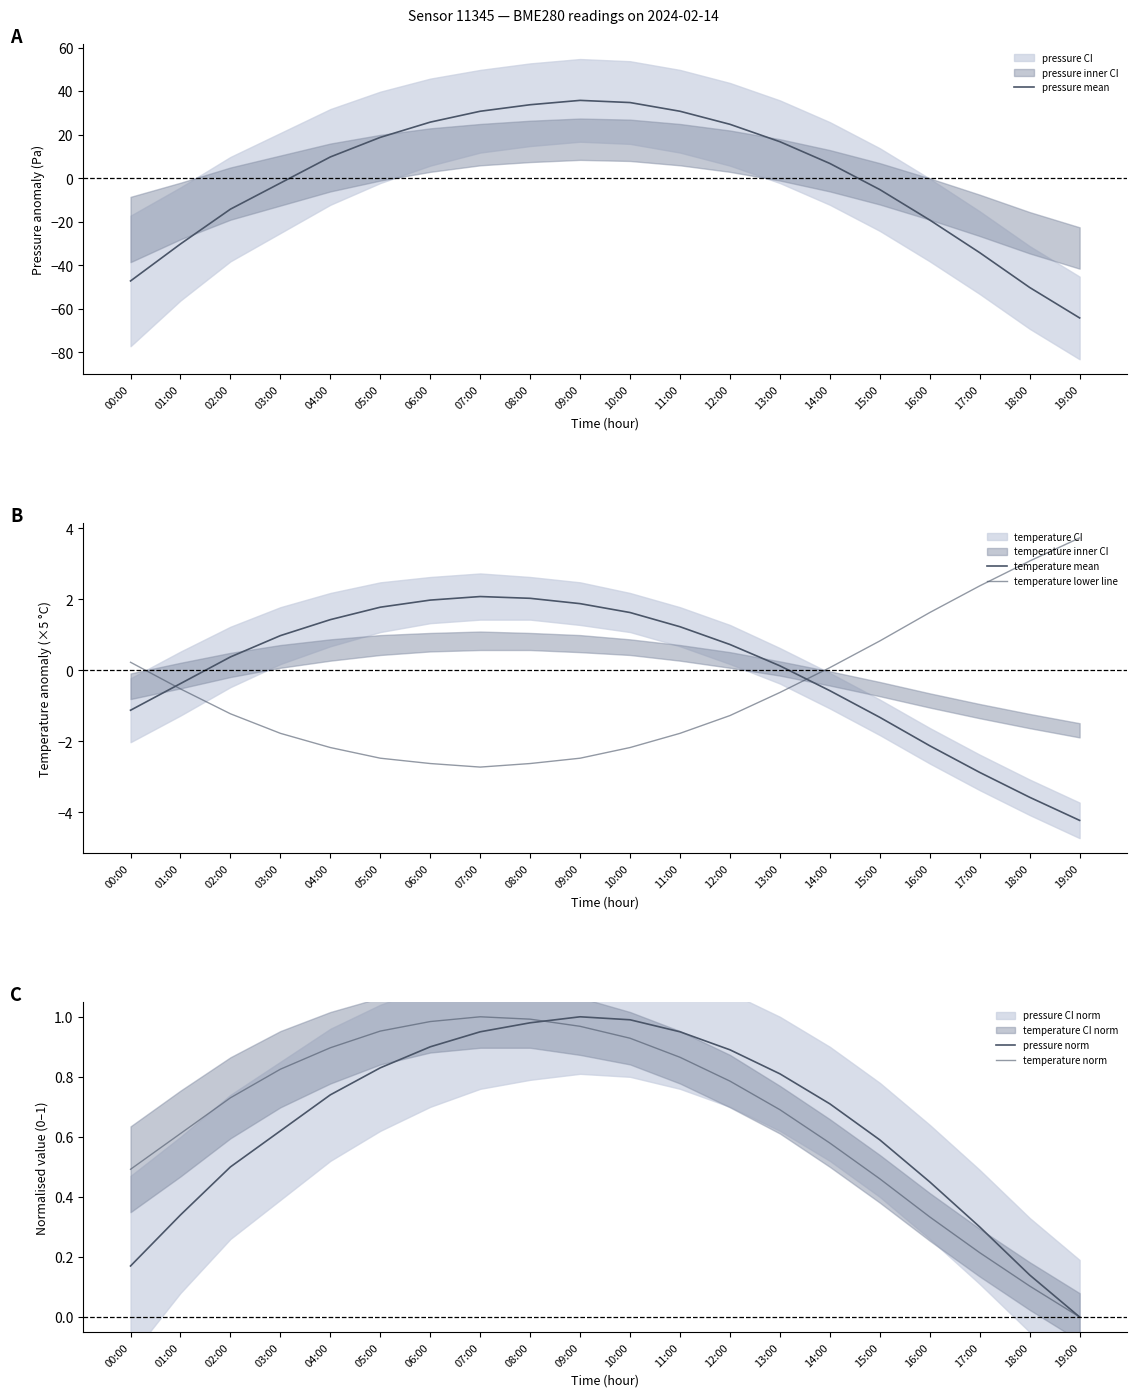

Where do temperature mean and temperature norm first cross each other?

02:00 and 03:00